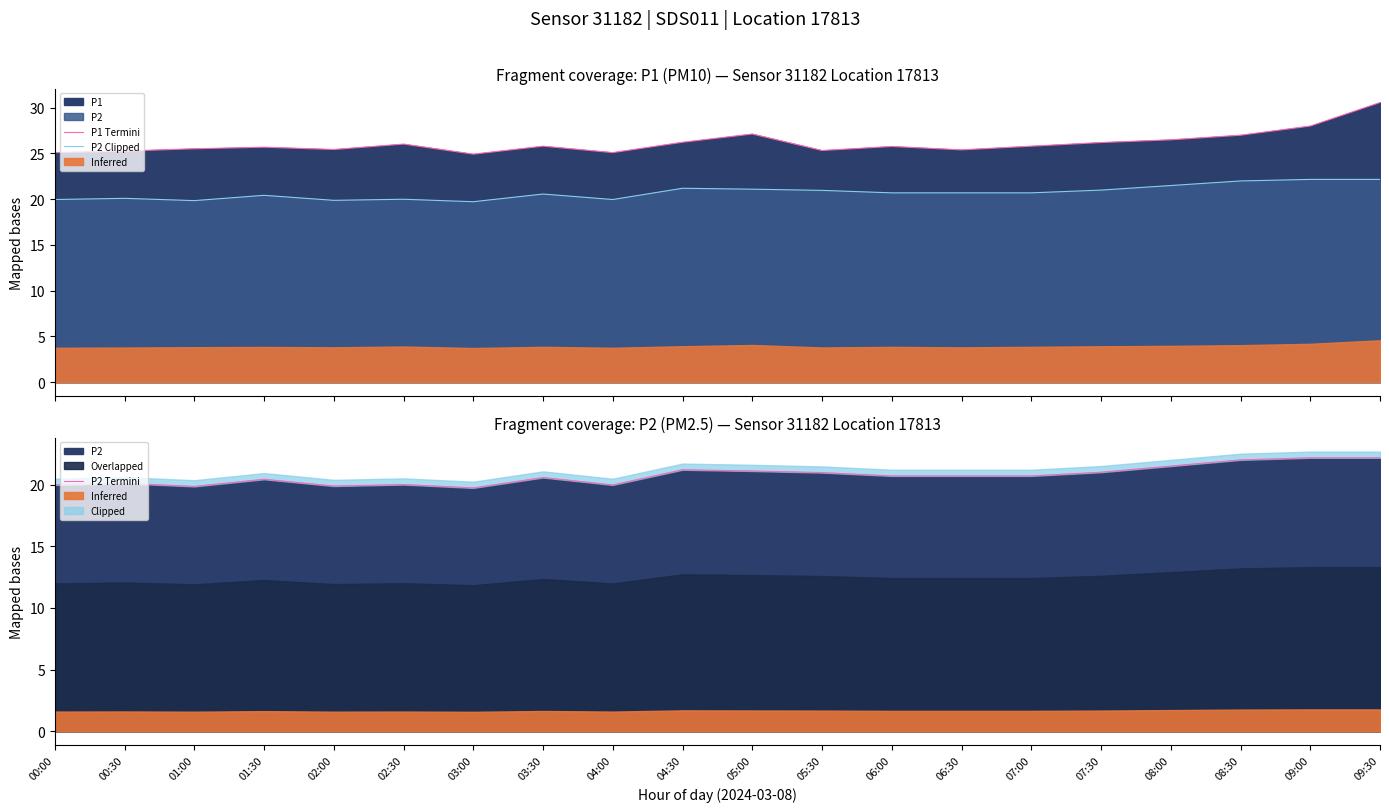

What is the difference between the maximum and minimum values in the P2 Termini series?

2.4